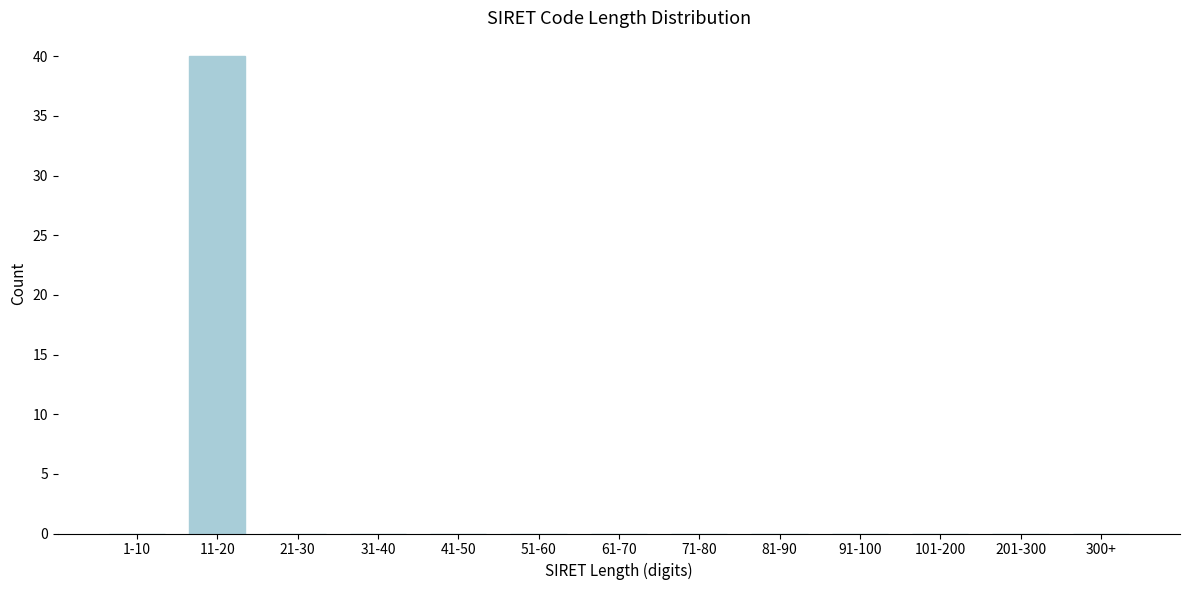

Reading left to right, extract all data points from this chart.

1-10=0	11-20=40	21-30=0	31-40=0	41-50=0	51-60=0	61-70=0	71-80=0	81-90=0	91-100=0	101-200=0	201-300=0	300+=0